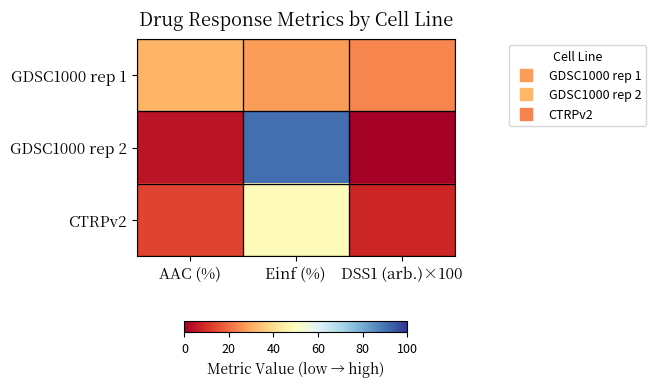

At AAC (%), list the series in order from smallest to largest.

GDSC1000 rep 2, CTRPv2, GDSC1000 rep 1